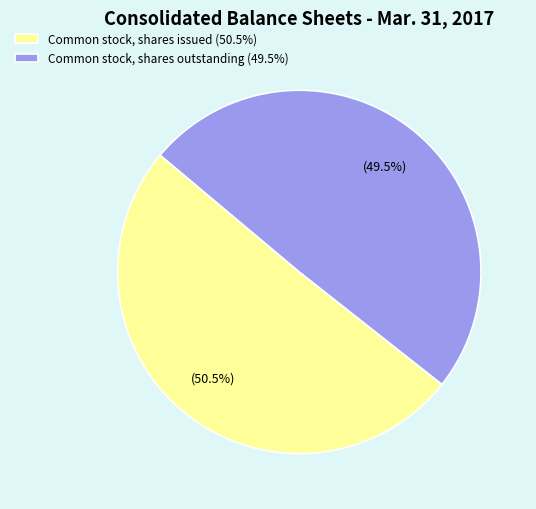

Between Common stock, shares issued and Common stock, shares outstanding, which is larger?

Common stock, shares issued